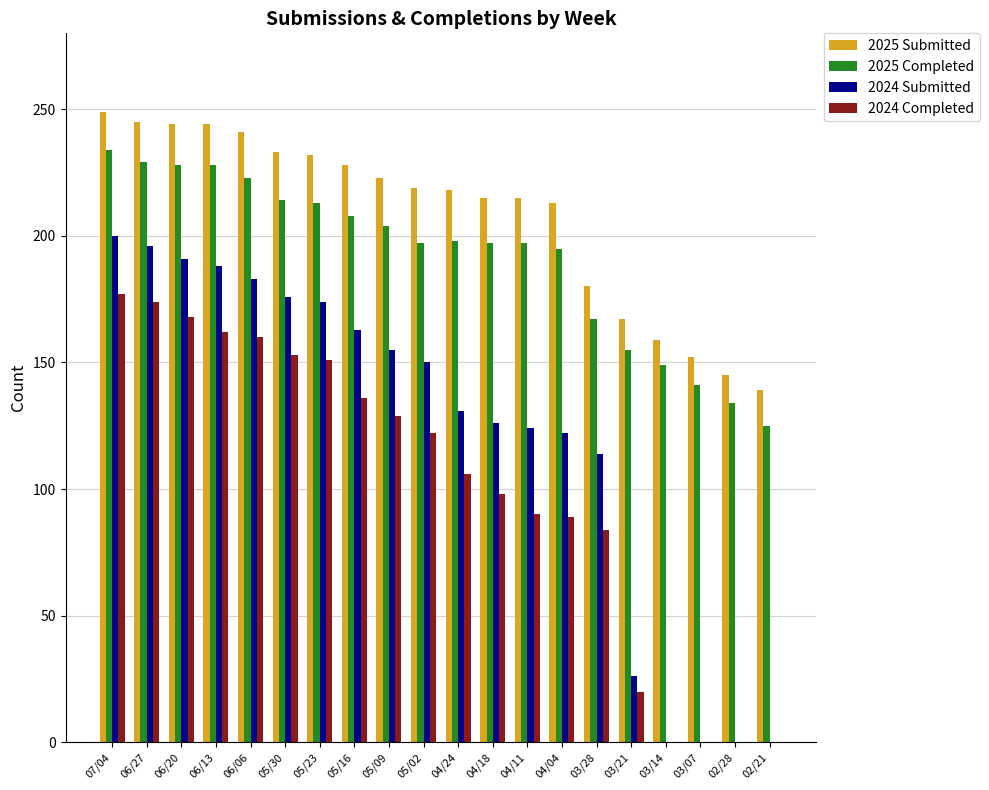

The value of 2024 Submitted at 04/11 is 124. True or false?

True